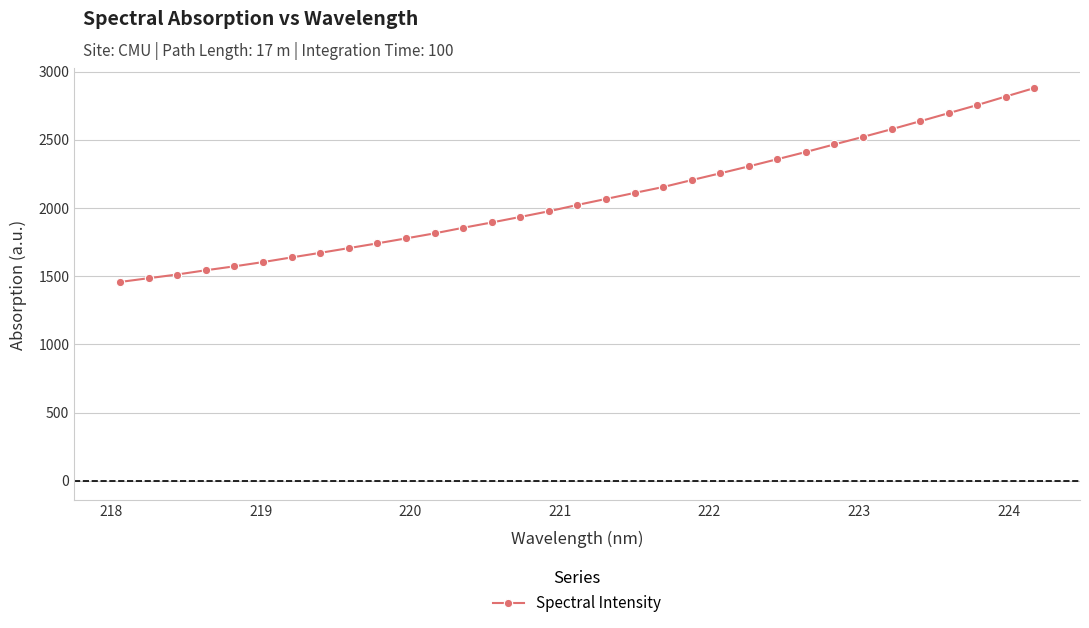

What is the value of the 27th point from the left?

2521.4